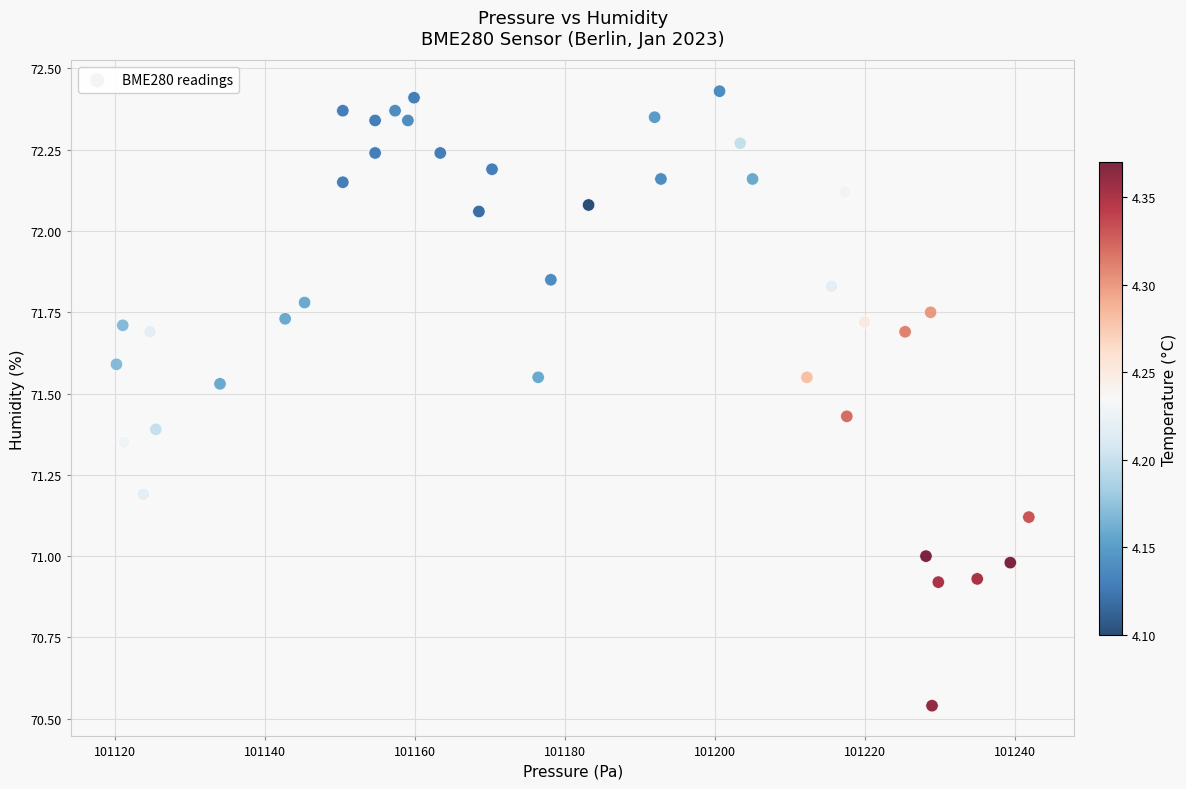

What is the range of Y values (max minus min)?

1.9